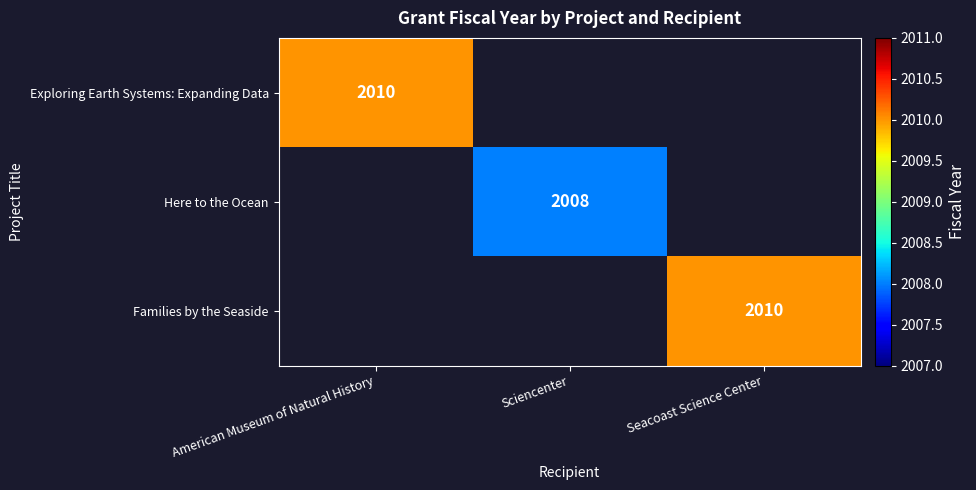

The value of Exploring Earth Systems: Expanding Data at American Museum of Natural History is 3129. True or false?

False